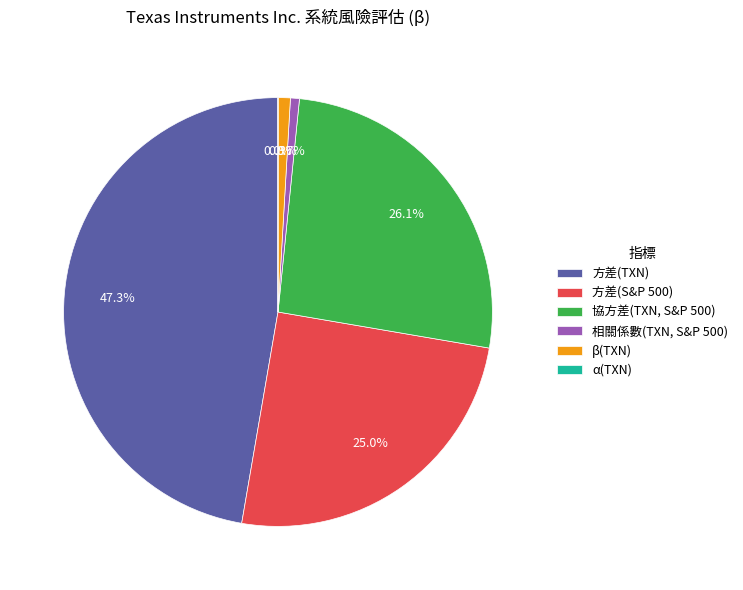

To the nearest percent, what is the combined percentage of 方差(S&P 500) and 方差(TXN)?

72%